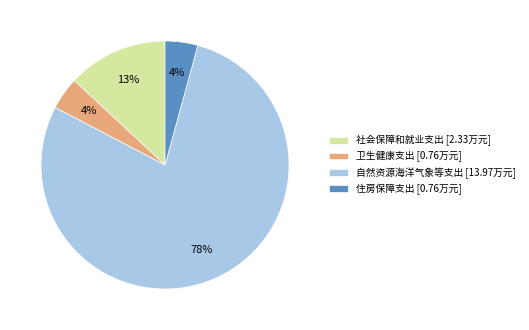

What is the majority slice?

自然资源海洋气象等支出